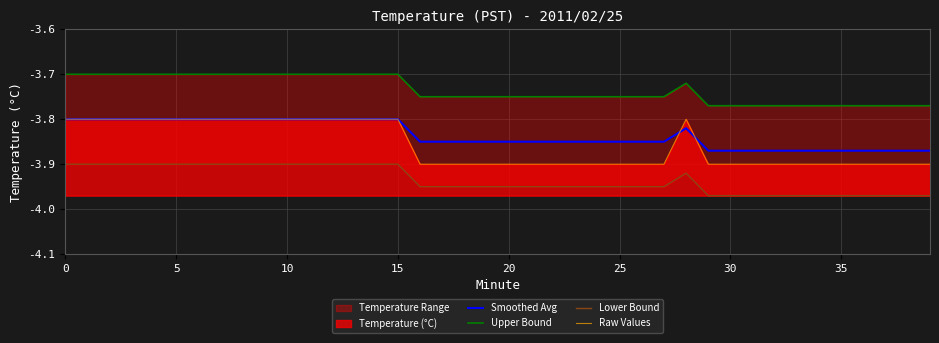

List the series in order of their peak value, highest first.

Upper Bound, Smoothed Avg, Raw Values, Lower Bound